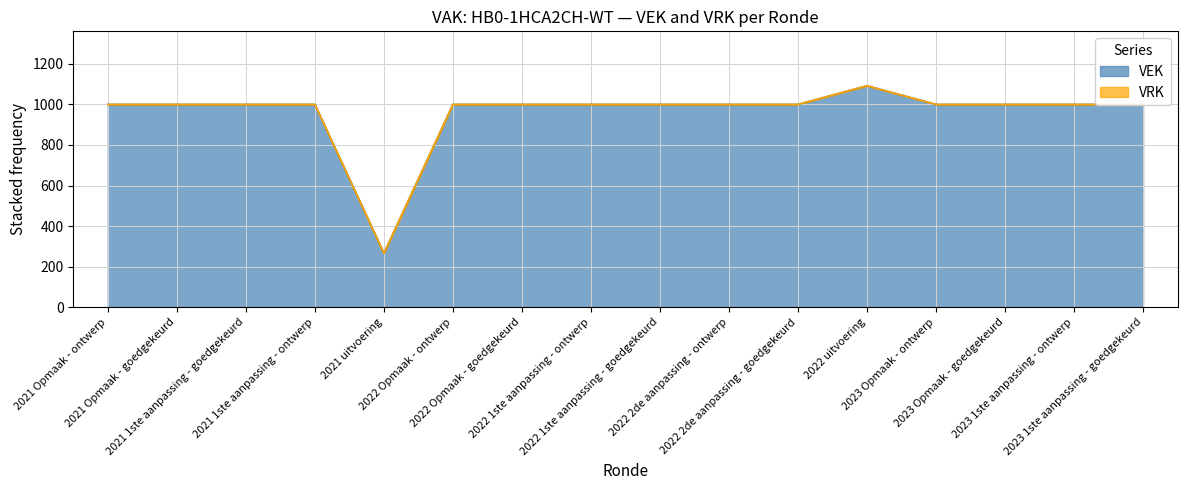

At which category does the chart reach its minimum across all series?

2021 uitvoering